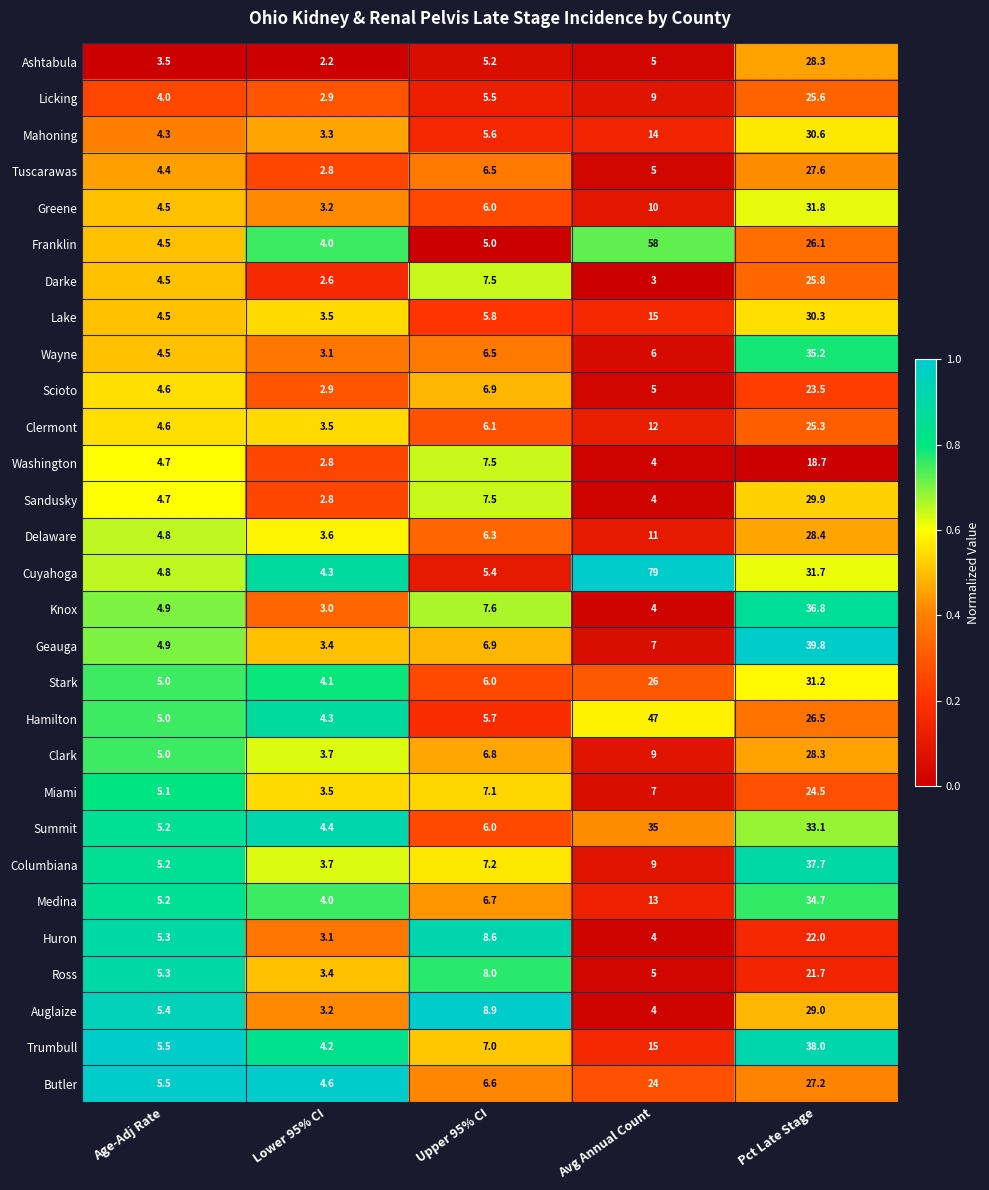

The Sandusky series shows 2.8 at Lower 95% CI. True or false?

True